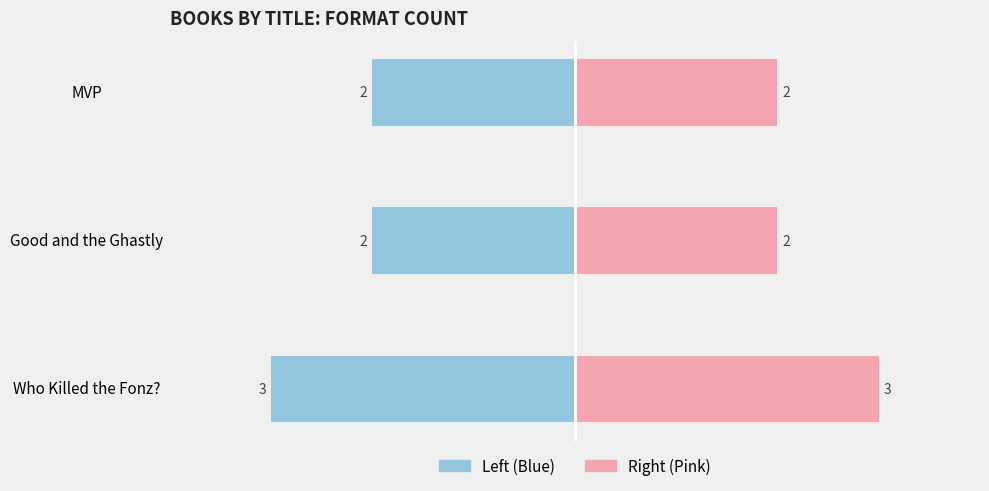

Is it true that Format Count (Left) equals -2 at Good and the Ghastly?

True